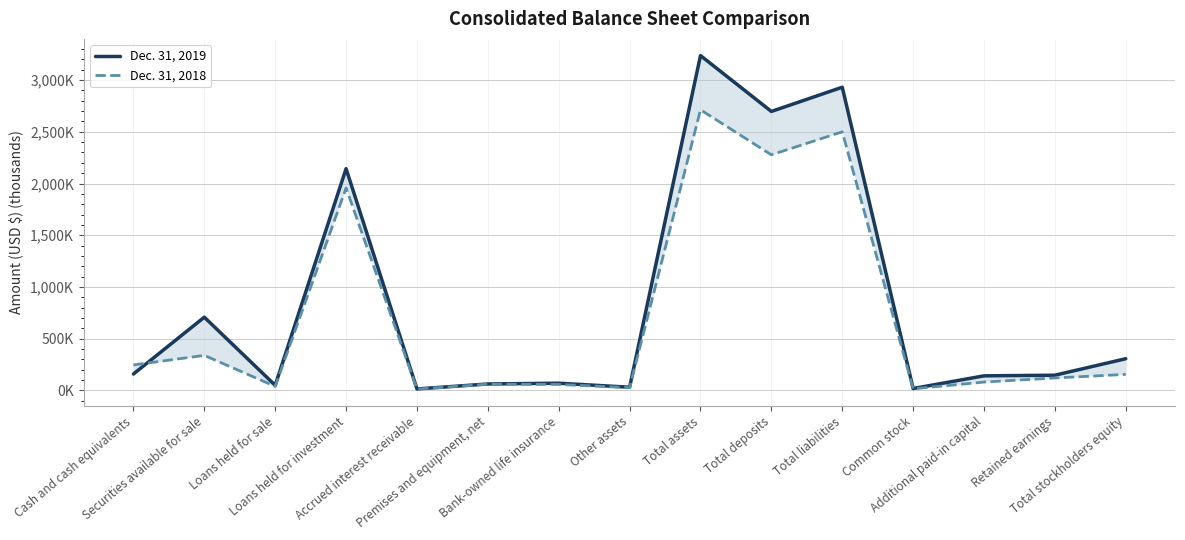

Reading right to left, transcribe all the data shown in this chart.

Dec. 31, 2019: Total stockholders equity=306.2	Retained earnings=146.7	Additional paid-in capital=140.5	Common stock=18.0	Total liabilities=2931.0	Total deposits=2696.9	Total assets=3237.2	Other assets=30.4	Bank-owned life insurance=69.4	Premises and equipment, net=61.9	Accrued interest receivable=13.9	Loans held for investment=2143.6	Loans held for sale=49.0	Securities available for sale=707.6	Cash and cash equivalents=158.1
Dec. 31, 2018: Total stockholders equity=154.6	Retained earnings=119.8	Additional paid-in capital=80.4	Common stock=14.8	Total liabilities=2500.0	Total deposits=2277.5	Total assets=2712.7	Other assets=26.2	Bank-owned life insurance=57.2	Premises and equipment, net=59.8	Accrued interest receivable=13.0	Loans held for investment=1957.2	Loans held for sale=38.4	Securities available for sale=338.2	Cash and cash equivalents=246.0